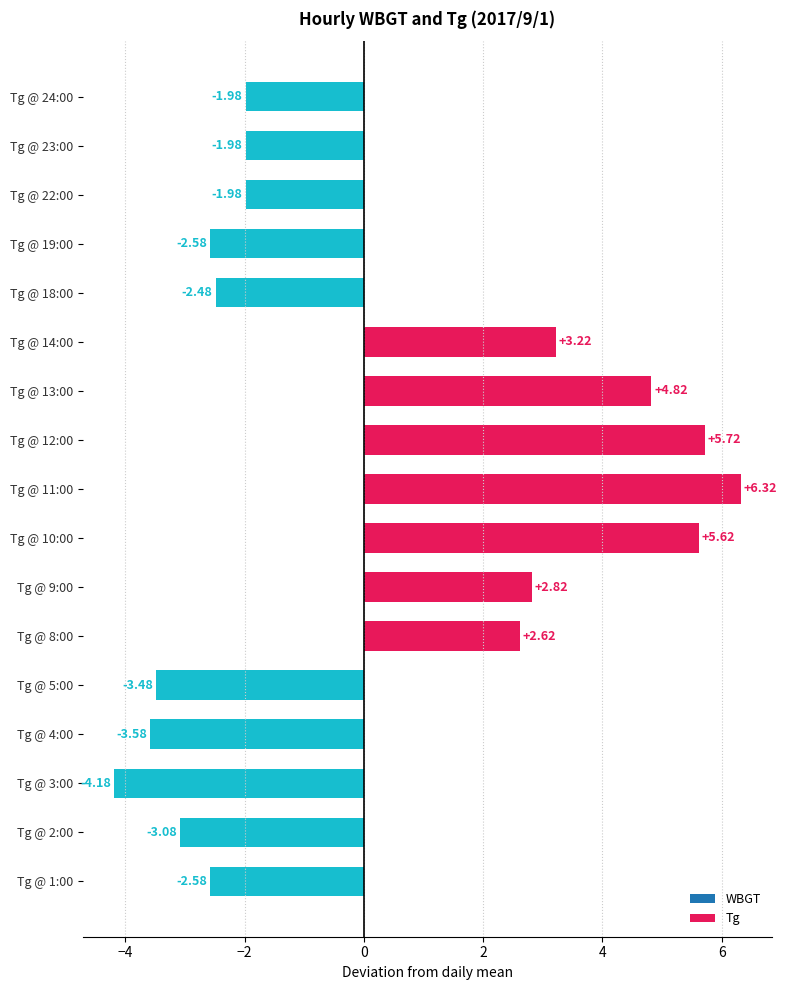

What is the difference between the values at Tg @ 14:00 and Tg @ 9:00?

0.4